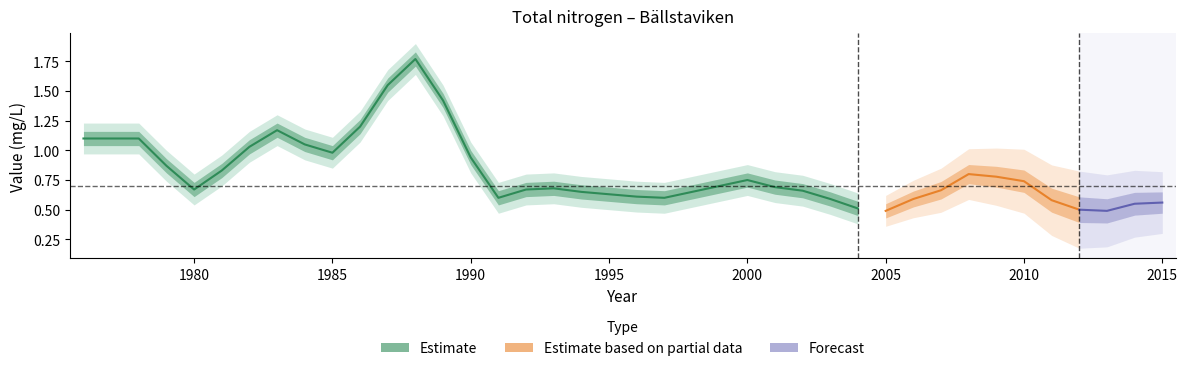

How many interior local peaks (higher than both neighbors) does the data have?

5